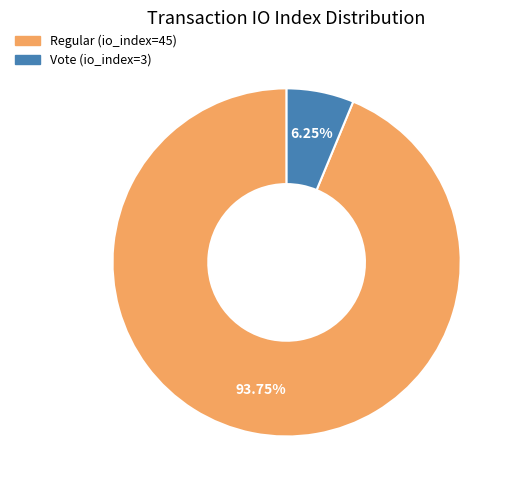

What percentage is the Regular (io_index=45) slice, to the nearest percent?

94%